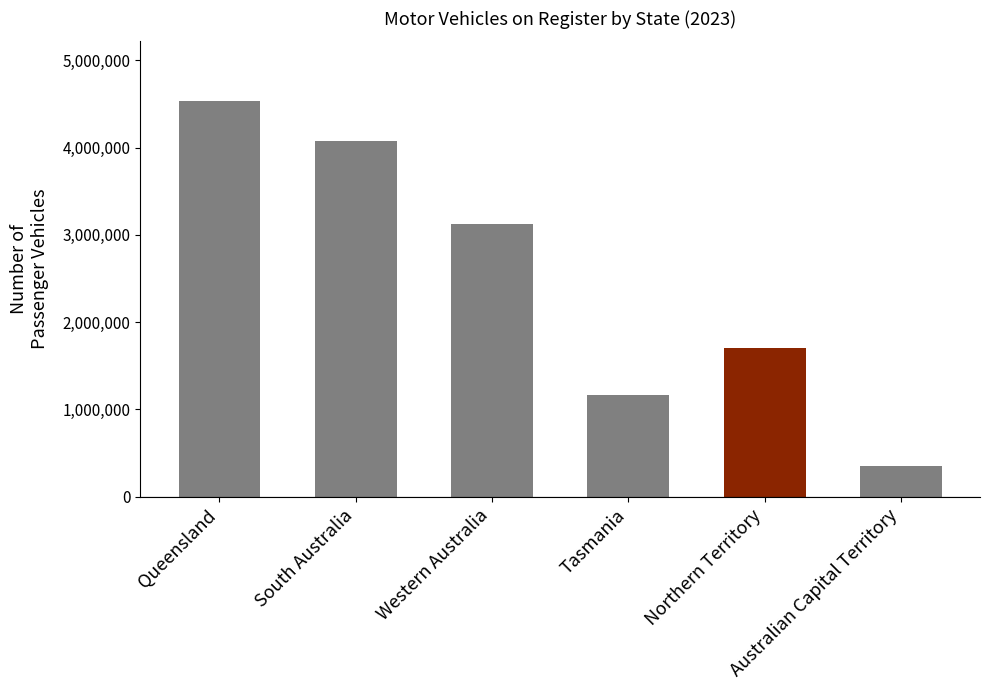

What is the ratio of the value at Australian Capital Territory to the value at Northern Territory?

0.2